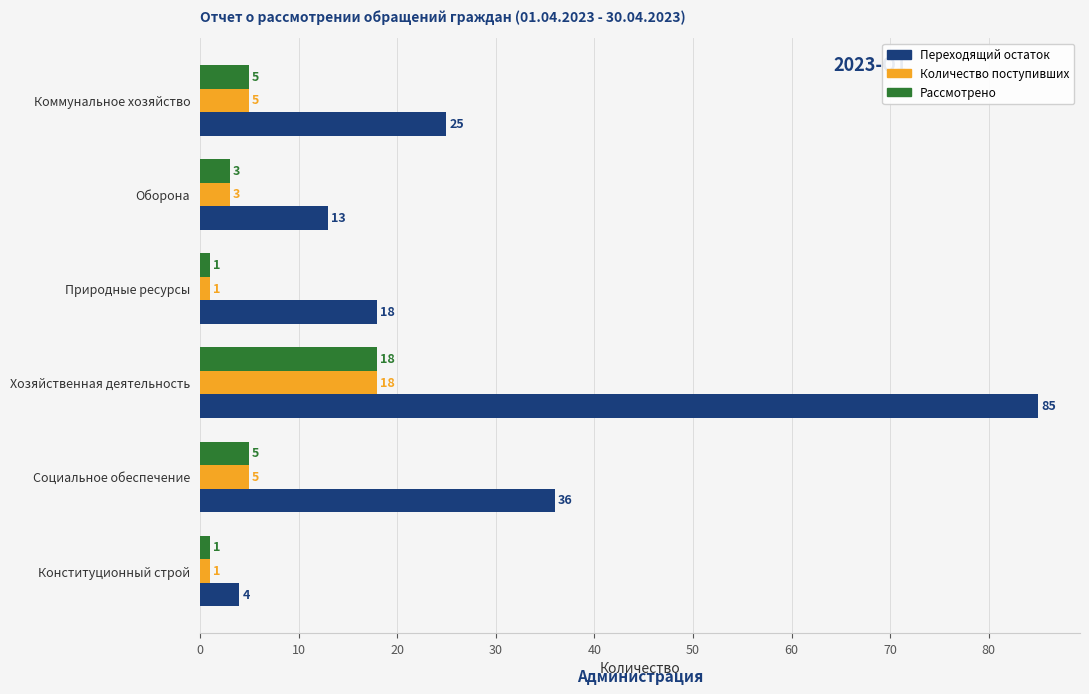

Between Хозяйственная деятельность and Коммунальное хозяйство, which series saw the biggest shift?

Переходящий остаток